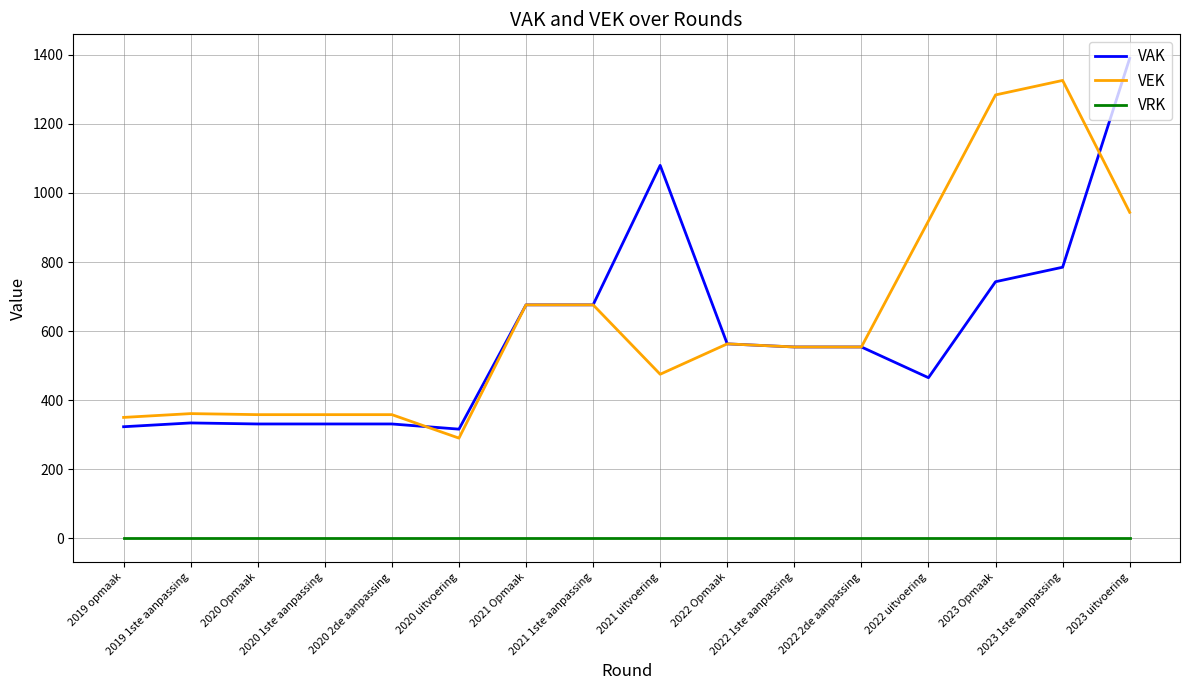

True or false: VEK has a value of 1059 at 2021 Opmaak.

False